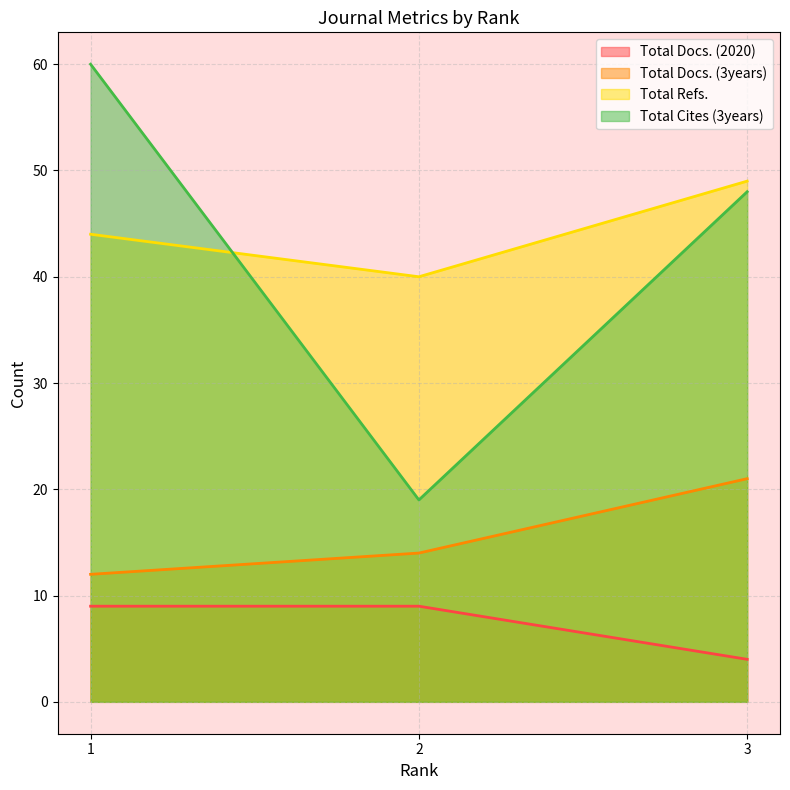

List the series in order of their peak value, highest first.

Total Cites (3years), Total Refs., Total Docs. (3years), Total Docs. (2020)